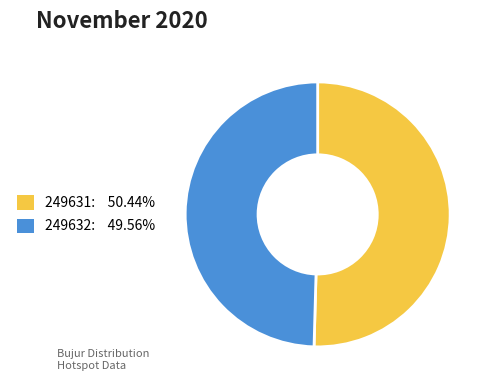

What is the ratio of the value at 249631 to the value at 249632?

1.0